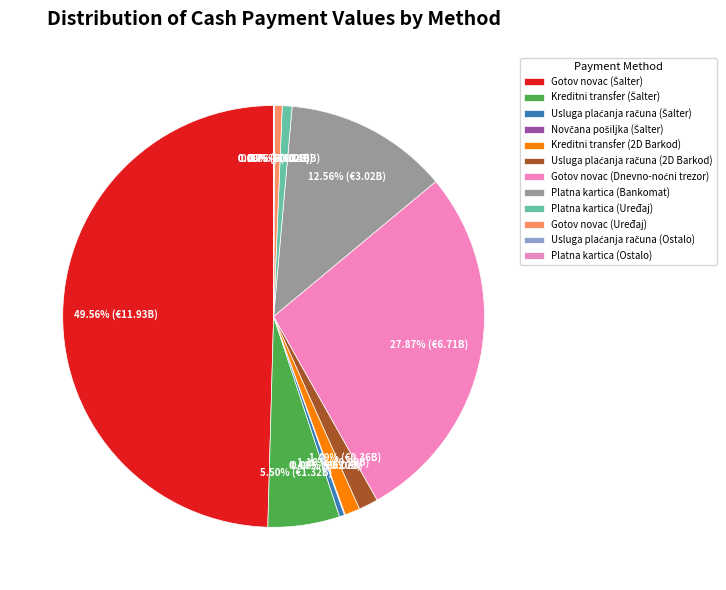

Is there any slice that represents more than half of the pie?

No